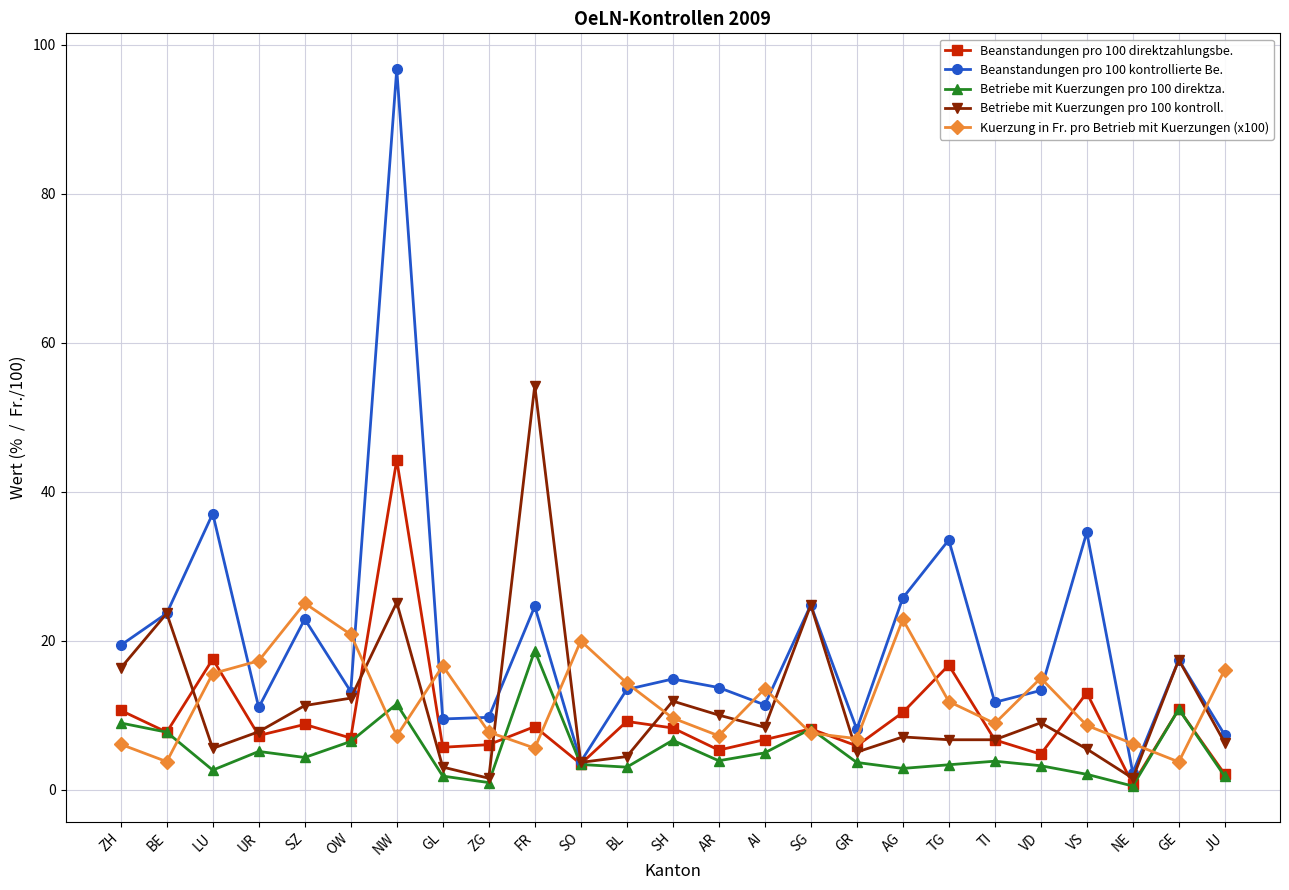

Which series has the largest total across all categories?

Beanstandungen pro 100 kontrollierte Be.